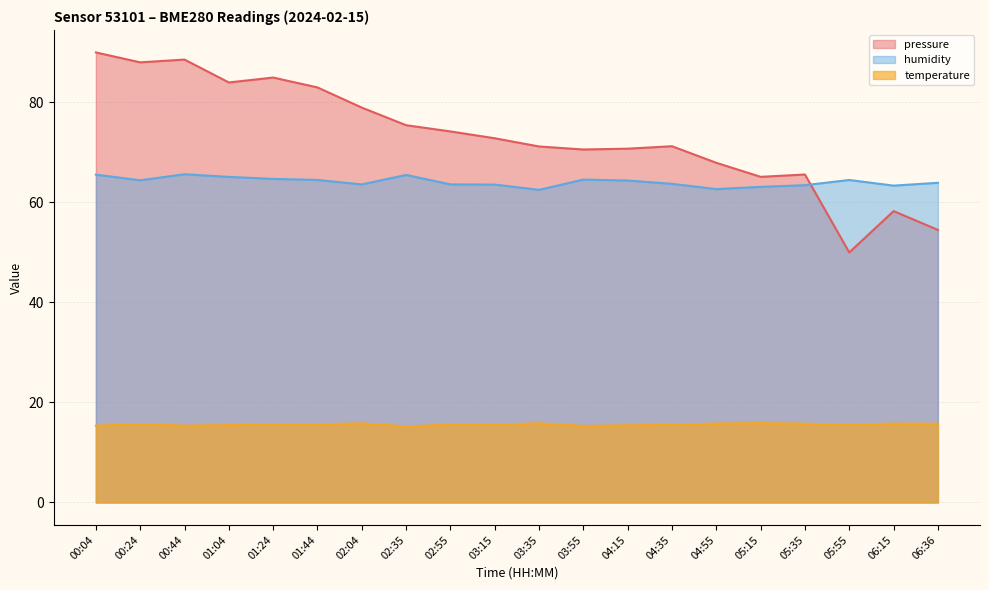

The humidity series shows 25.2 at 02:35. True or false?

False